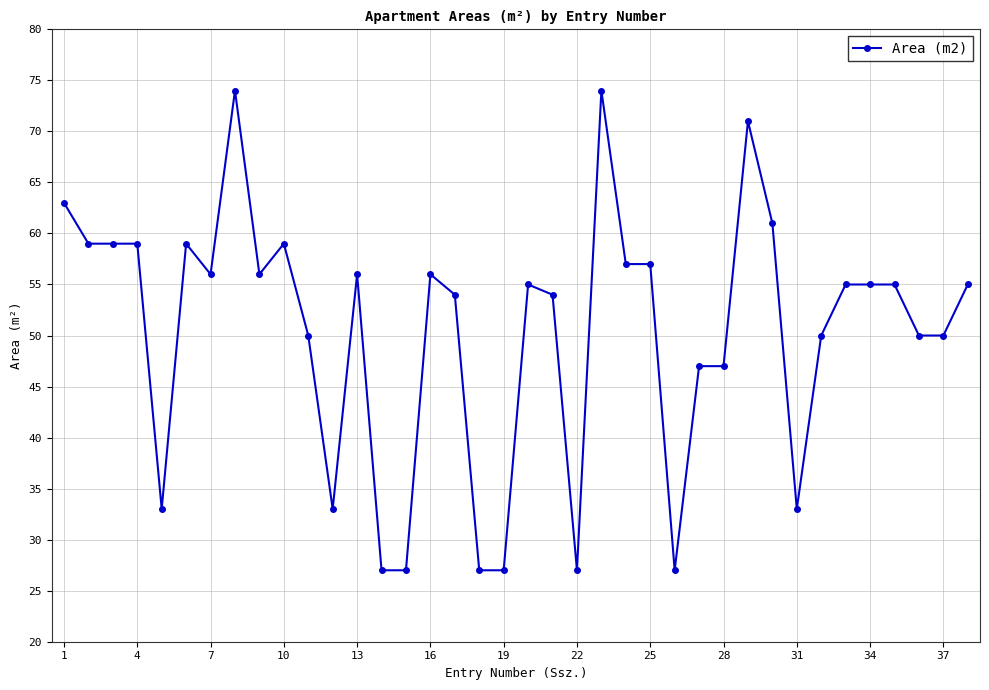

What is the value of the 3rd point from the left?

59